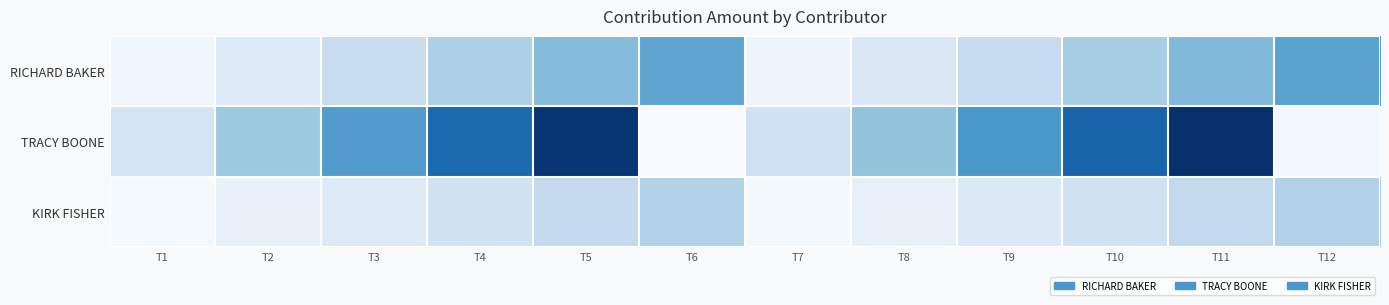

Reading left to right, what are all the values shown in this chart?

RICHARD BAKER: T1=250	T2=675	T3=1100	T4=1525	T5=1950	T6=2375	T7=300	T8=725	T9=1150	T10=1575	T11=2000	T12=2425
TRACY BOONE: T1=850	T2=1700	T3=2550	T4=3400	T5=4250	T6=100	T7=950	T8=1800	T9=2650	T10=3500	T11=4350	T12=200
KIRK FISHER: T1=150	T2=405	T3=660	T4=915	T5=1170	T6=1425	T7=180	T8=435	T9=690	T10=945	T11=1200	T12=1455